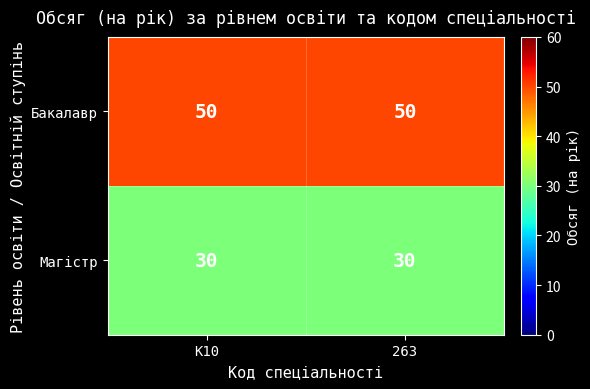

What is the average value of the Бакалавр series?

50